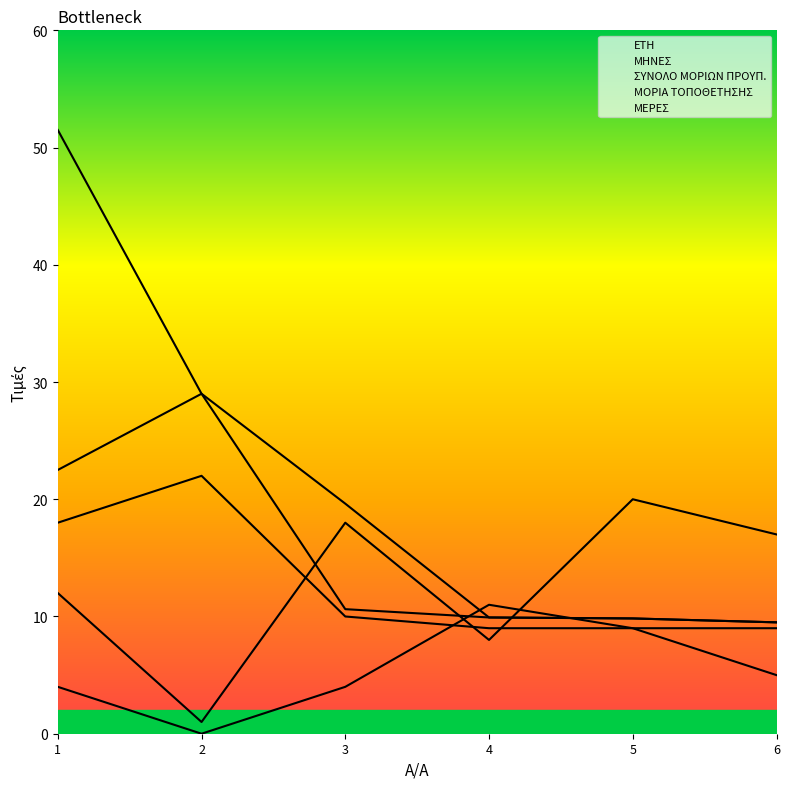

True or false: ΣΥΝΟΛΟ ΜΟΡΙΩΝ ΠΡΟΥΠ. has a value of 14.8 at 2.

False